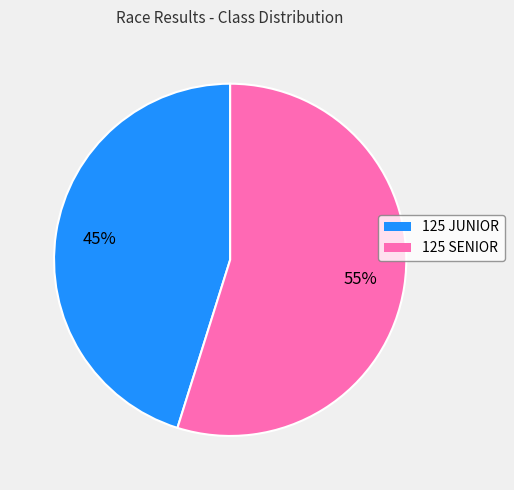

To the nearest percent, what is the difference between the 125 SENIOR and 125 JUNIOR slice percentages?

10%